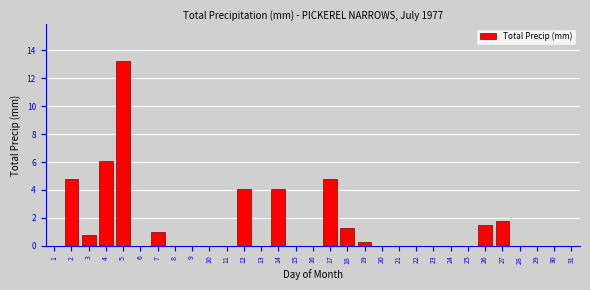

What is the sum of all values?

43.8